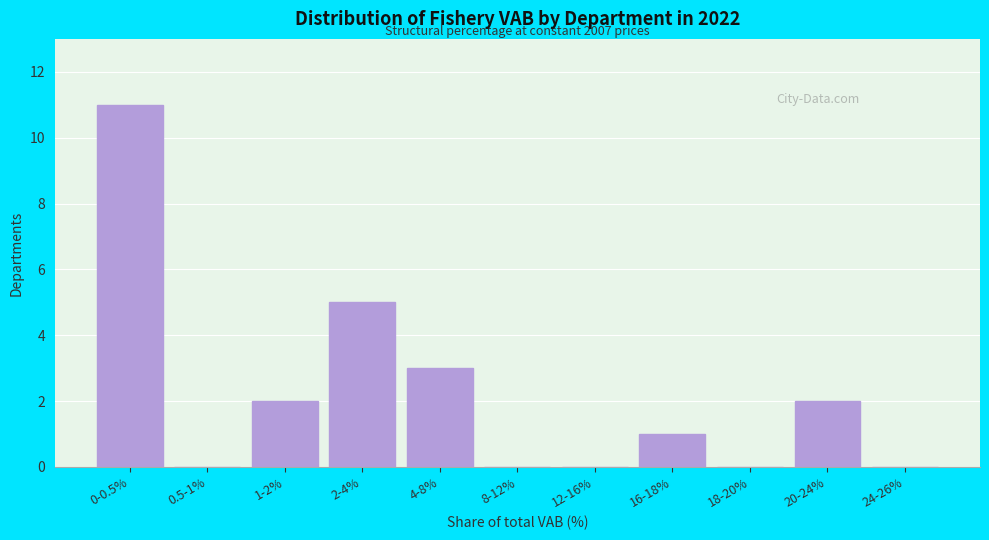

Reading left to right, list all the values displayed in this chart.

0-0.5%=11	0.5-1%=0	1-2%=2	2-4%=5	4-8%=3	8-12%=0	12-16%=0	16-18%=1	18-20%=0	20-24%=2	24-26%=0